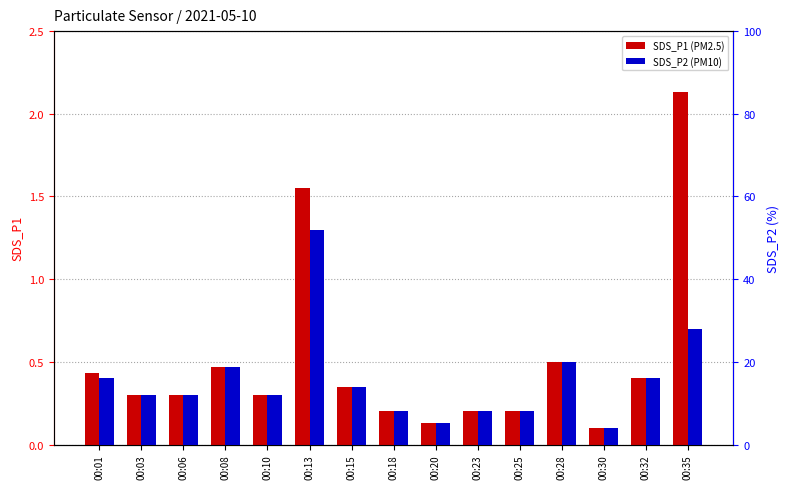

How many data points in SDS_P2 are above 12?

7